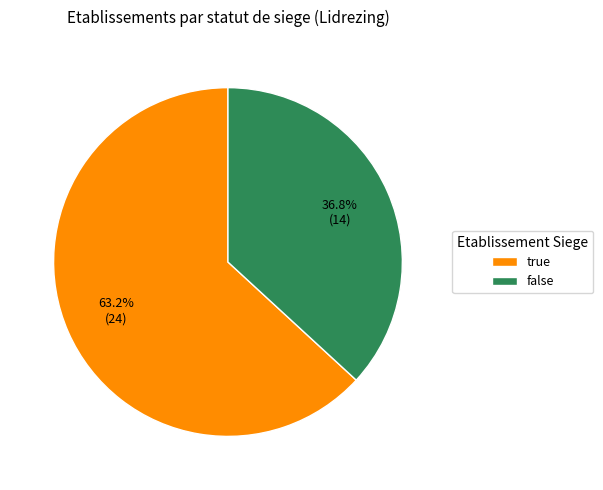

What is the ratio of the value at false to the value at true?

0.6